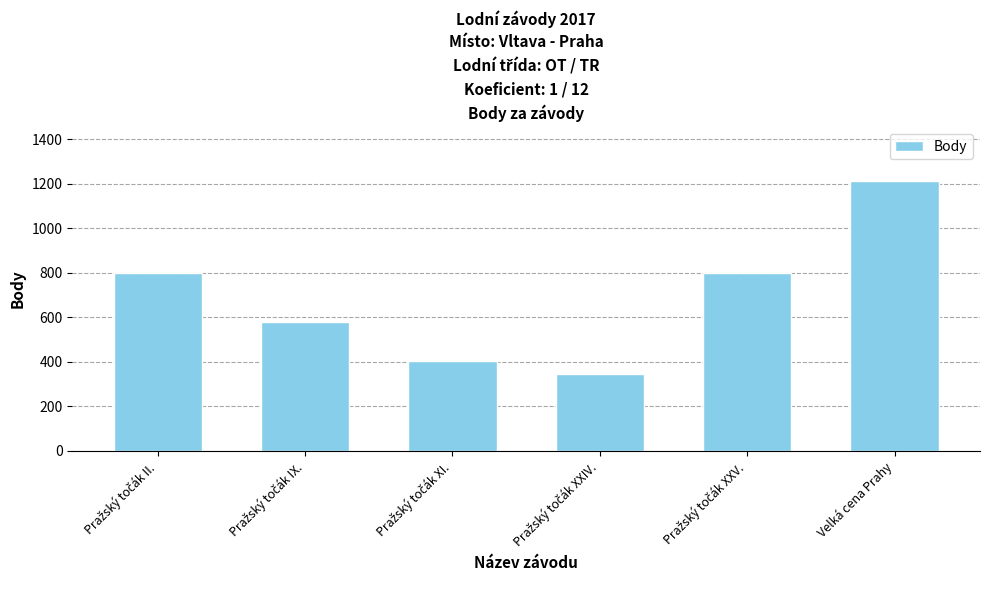

What is the label of the 1st bar from the right?

Velká cena Prahy